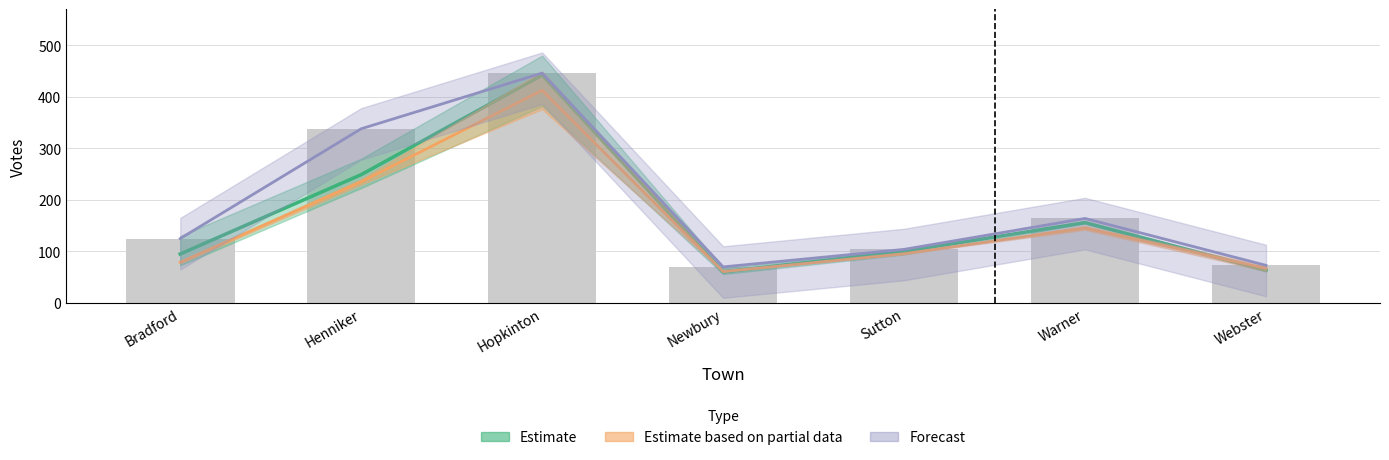

How many series are shown in this chart?

4